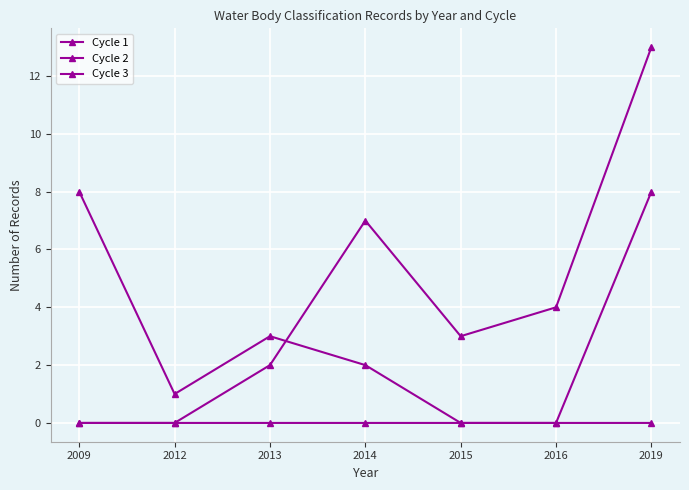

How many series are shown in this chart?

3